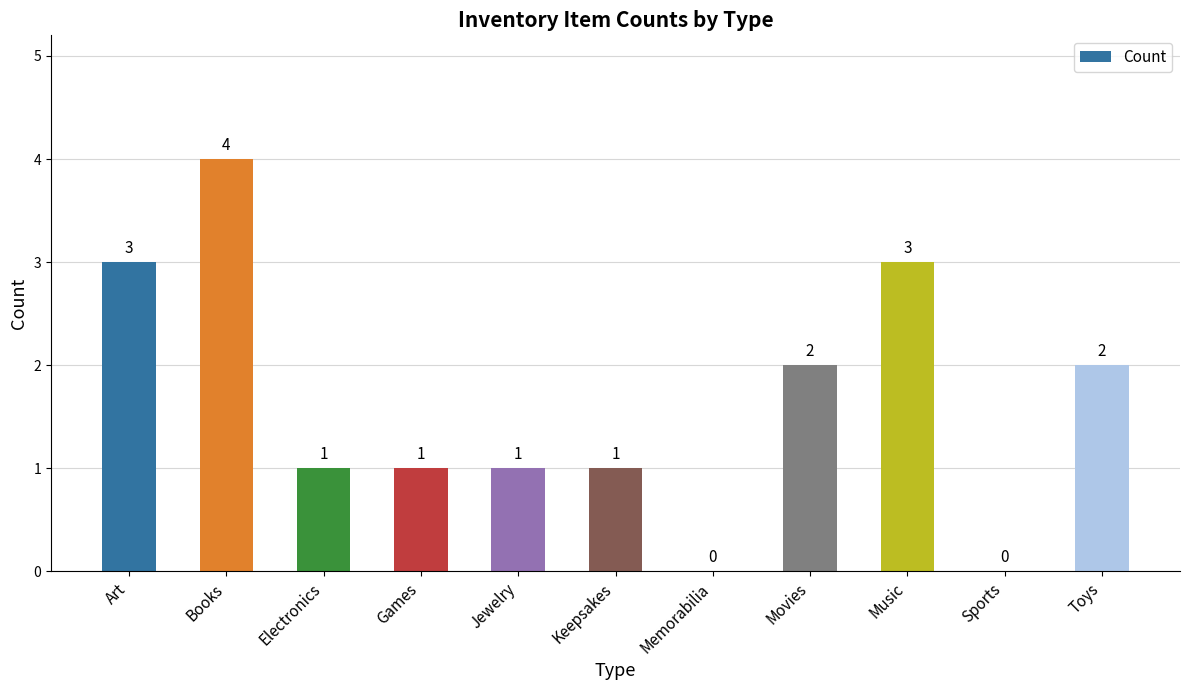

Does the chart contain stacked bars?

No